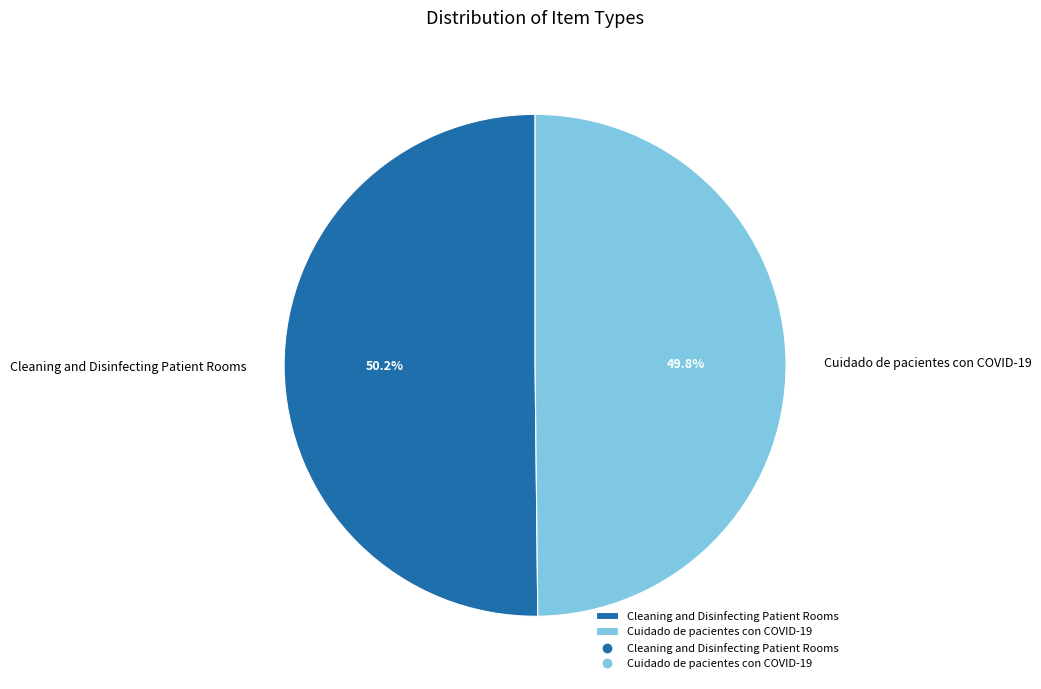

Does any single category account for the majority?

Yes